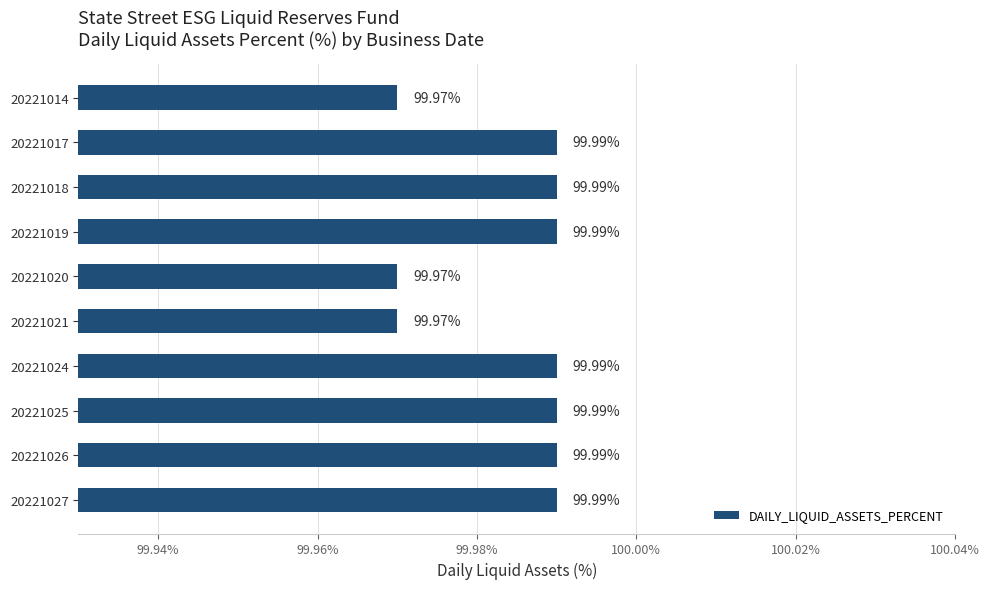

How many bars are there in total?

10